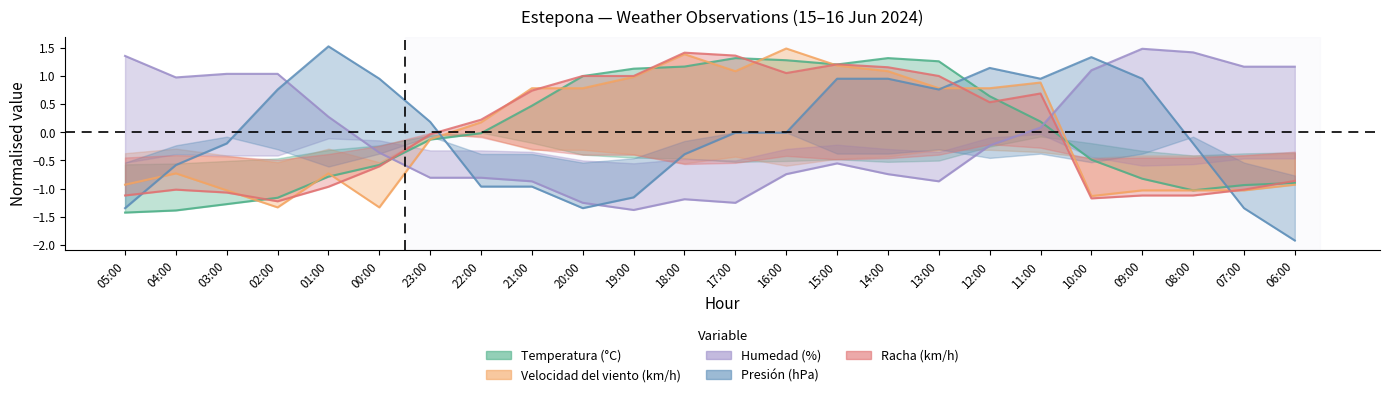

How many data points in Velocidad del viento (km/h) are less than 0?

12